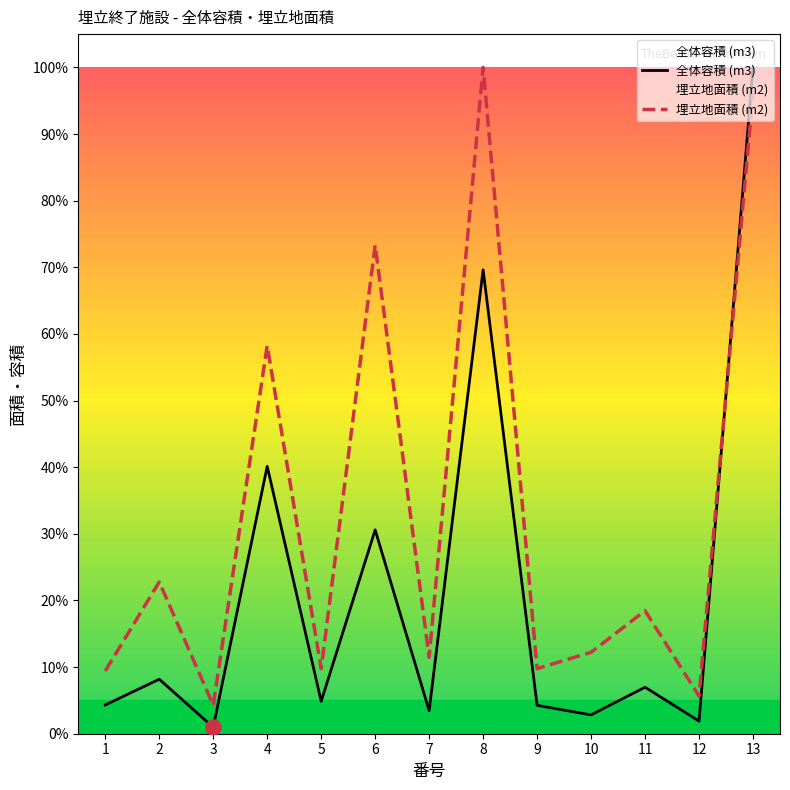

What is the total value across all series at 11?

0.3